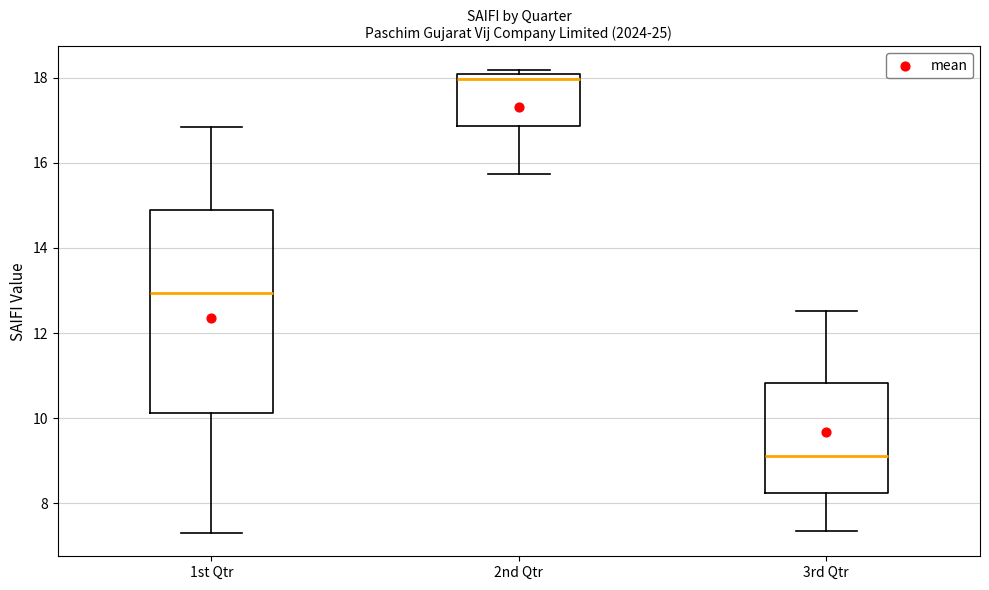

Reading left to right, transcribe this box plot: for each box, give where its median line is, the range the box spans, and where its two whiskers end, as read against the y-axis. The values are not printed on the chart, so give them approximately, as read against the axis.

1st Qtr: median 13.0, box 10.2 to 14.8, whiskers 7.4 to 16.8
2nd Qtr: median 18.0 (just below the box's upper edge), box 16.8 to 18.0, whiskers 15.8 to 18.2
3rd Qtr: median 9.2, box 8.2 to 10.8, whiskers 7.4 to 12.6